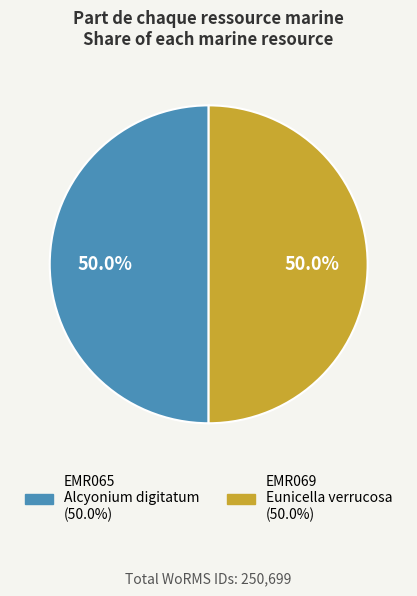

Approximately how many times larger is the value at EMR069 Eunicella verrucosa compared to EMR065 Alcyonium digitatum?

1.0